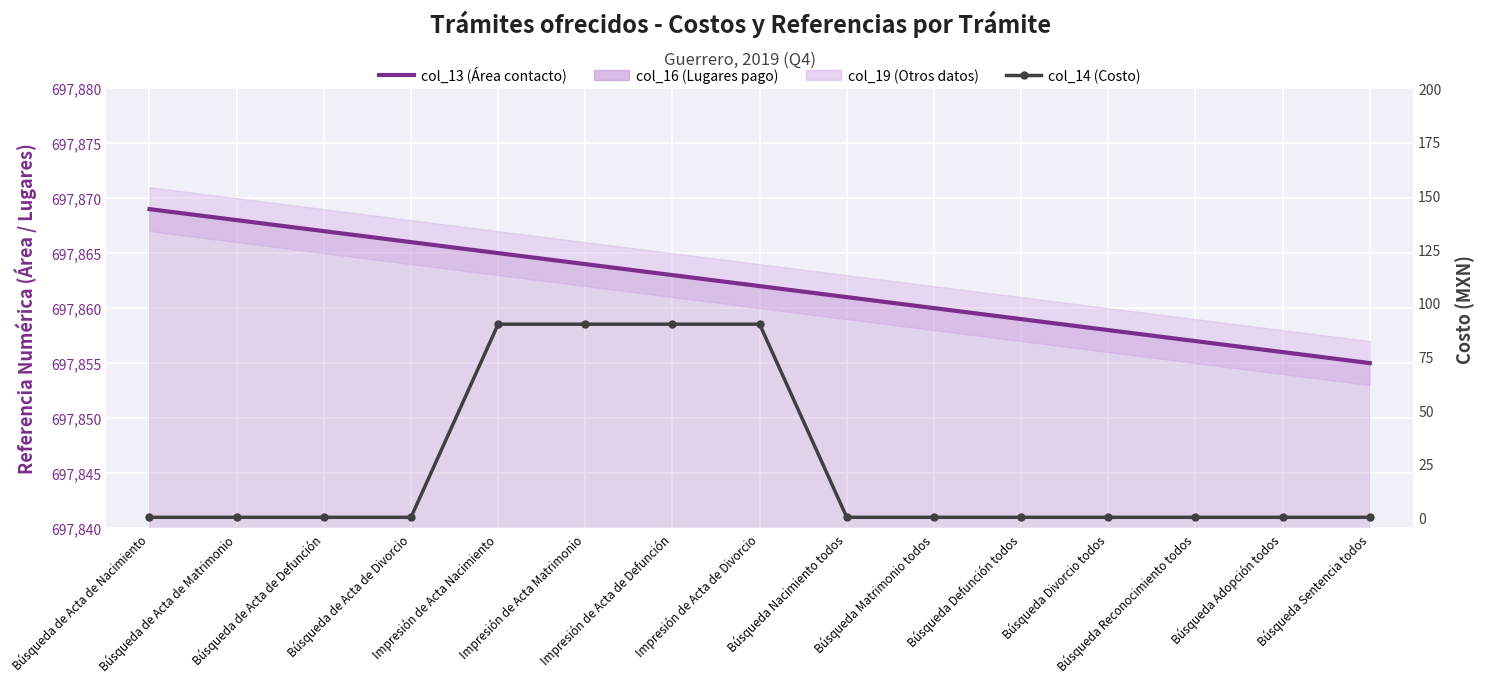

What is the spread (max minus min) of values at Búsqueda de Acta de Defunción?

697867